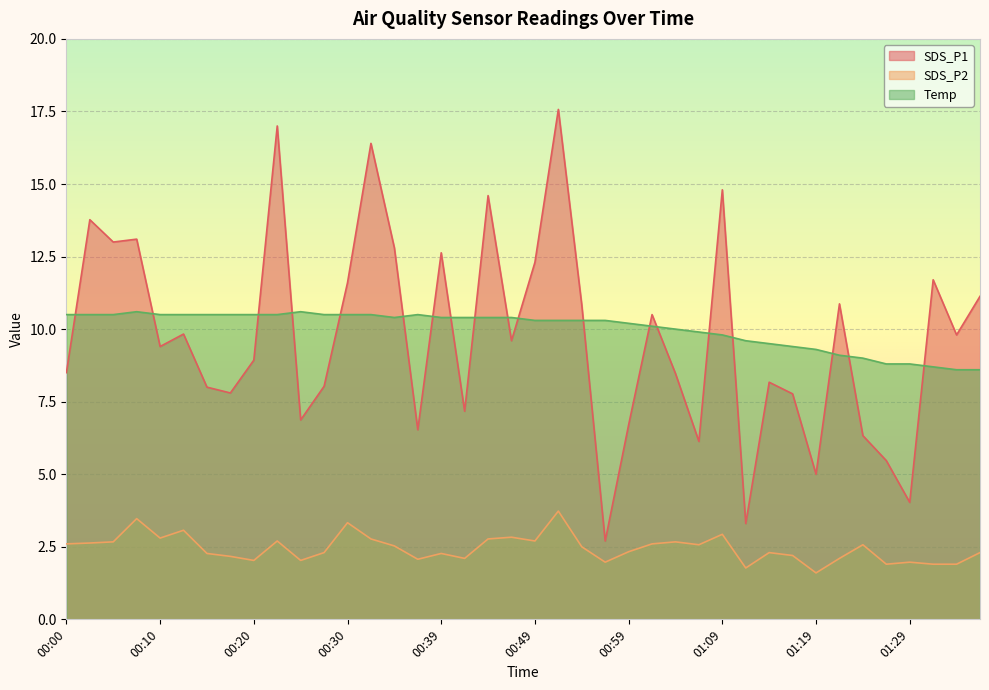

Is the value of Temp at 01:02 greater than the value of SDS_P1 at 00:10?

Yes